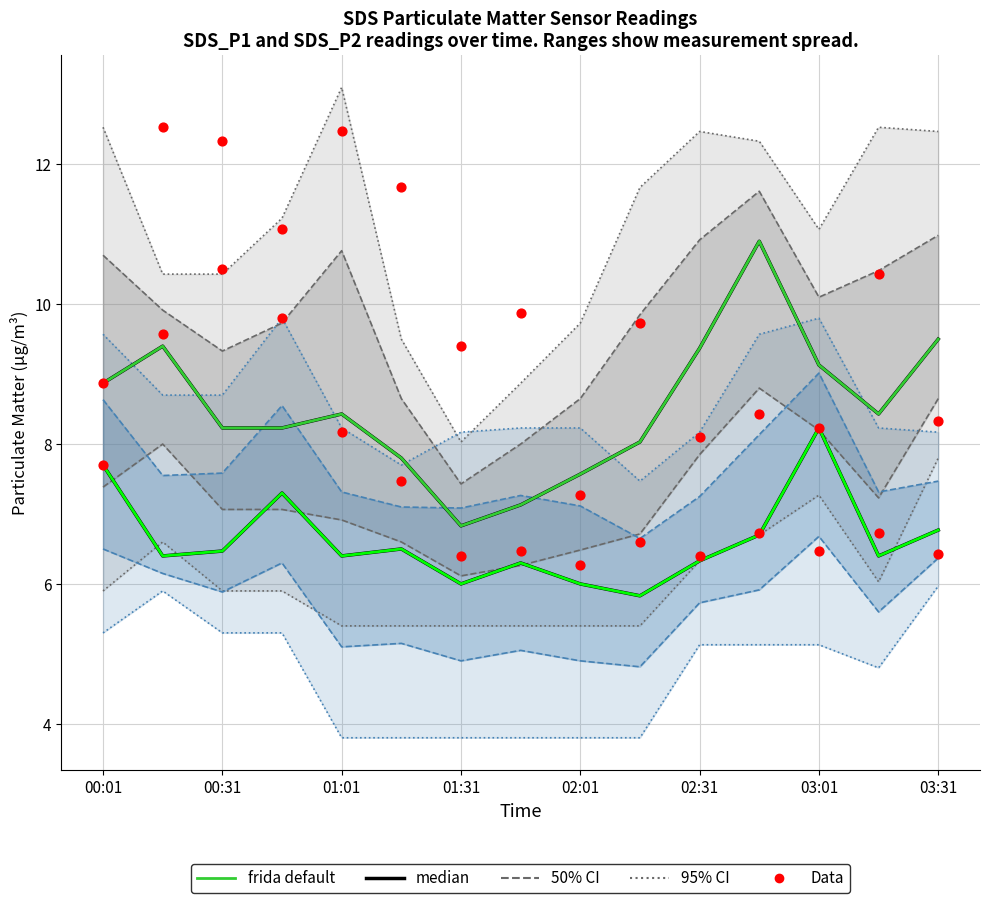

At which category is the sum across all series the highest?

00:31